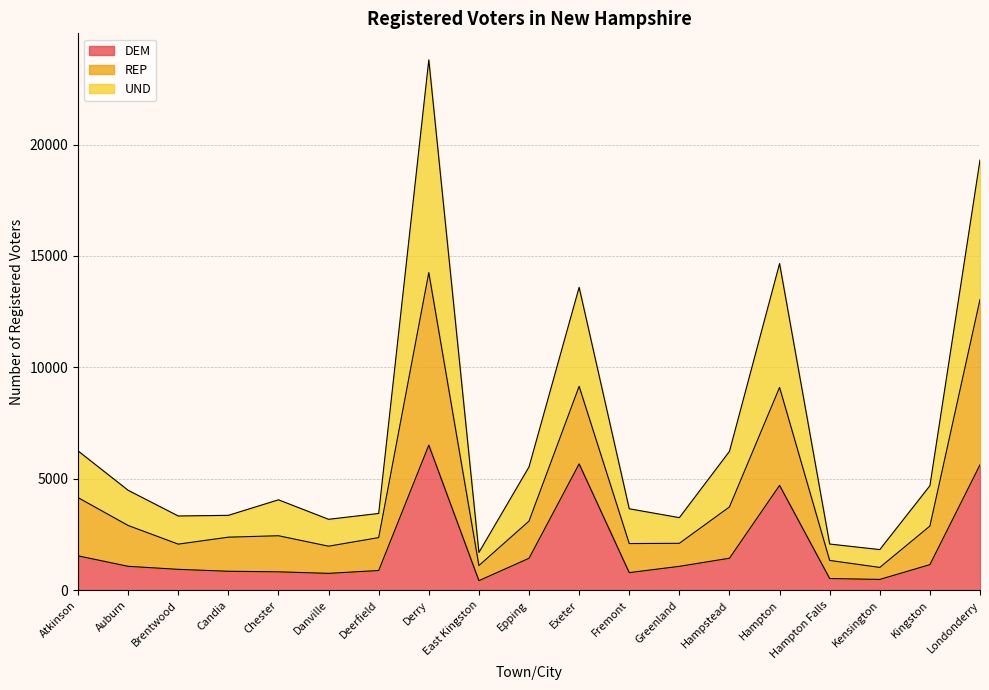

What is the difference between the maximum and minimum values in the DEM series?

6082